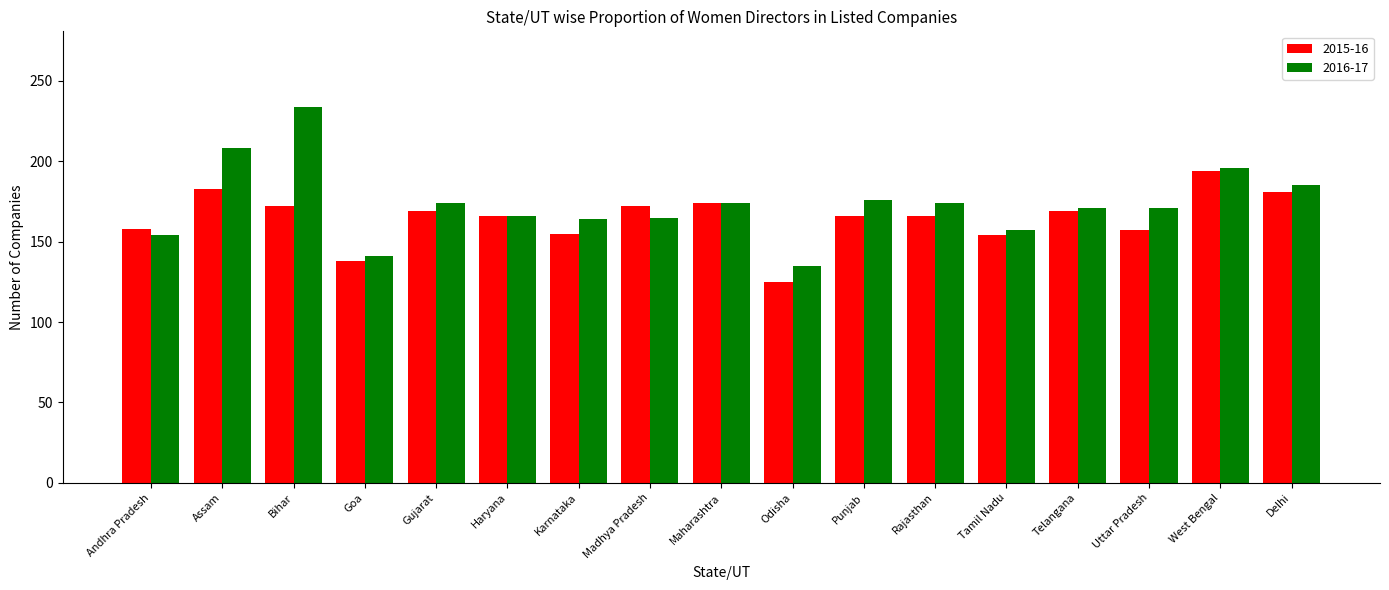

Which label corresponds to the largest value in the chart?

Bihar